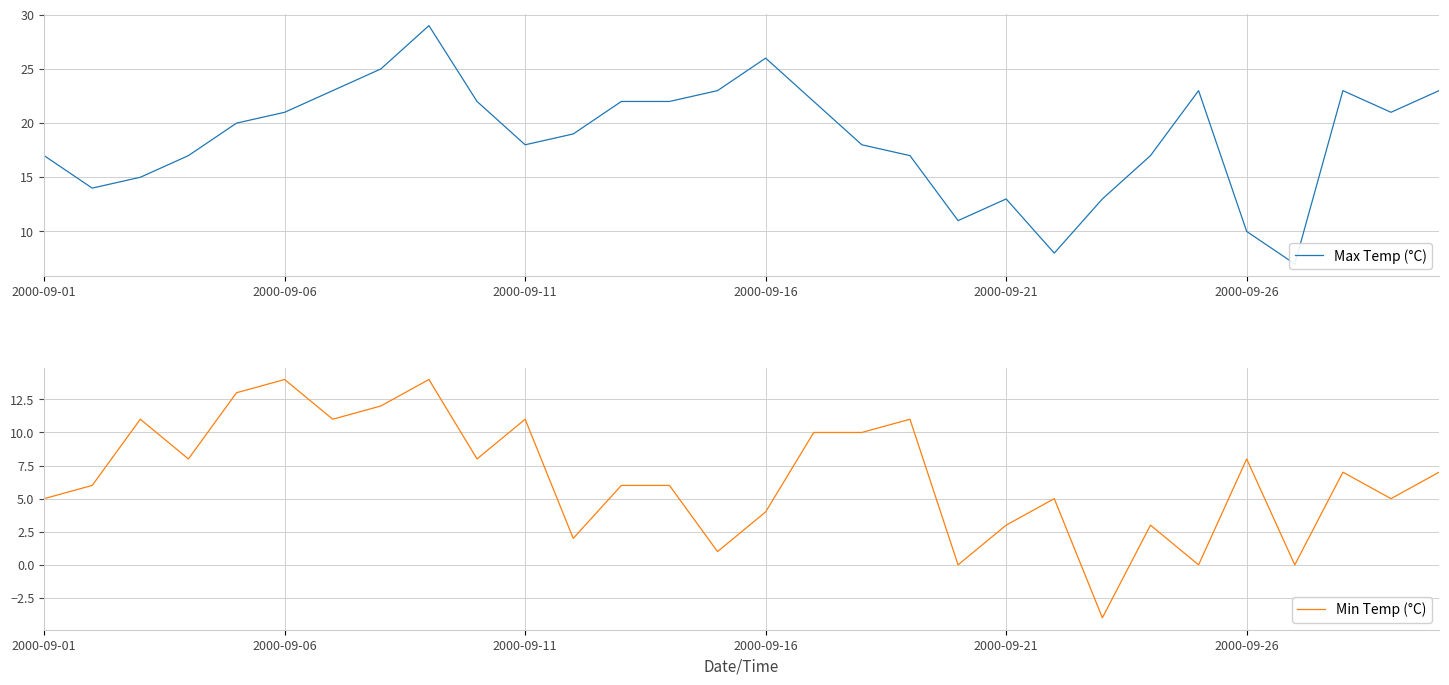

What is the lowest value of the Min Temp (°C) series?

-4